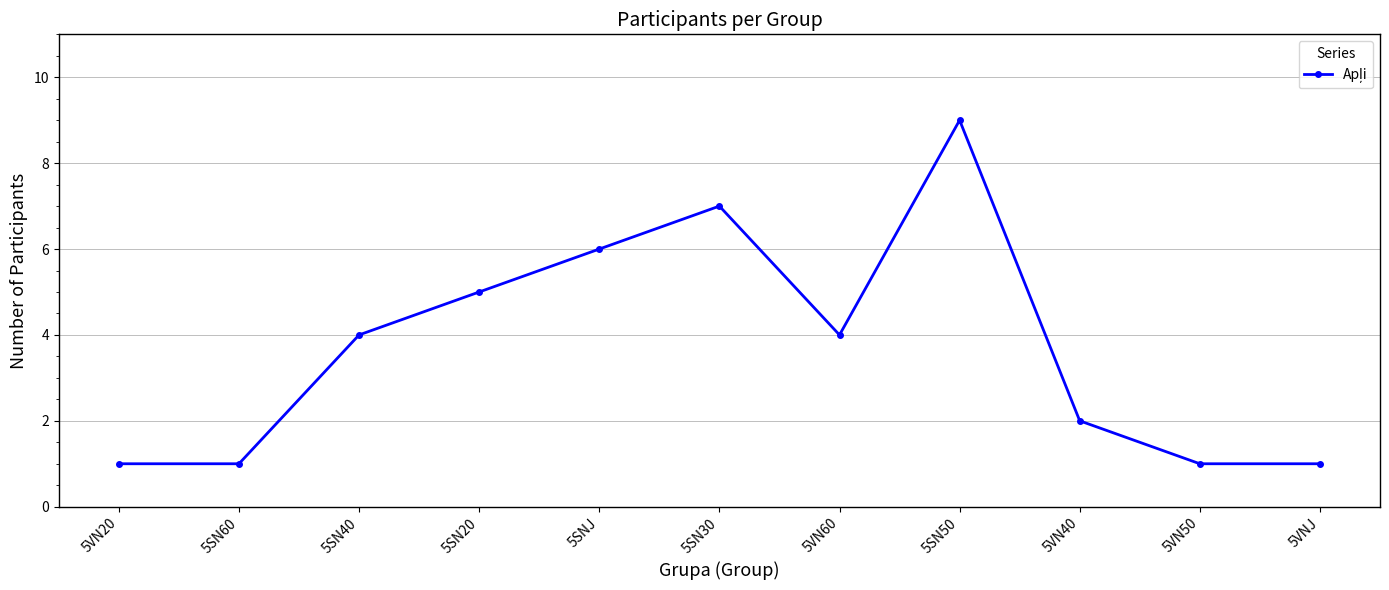

Between 5SN20 and 5VN50, which is larger?

5SN20